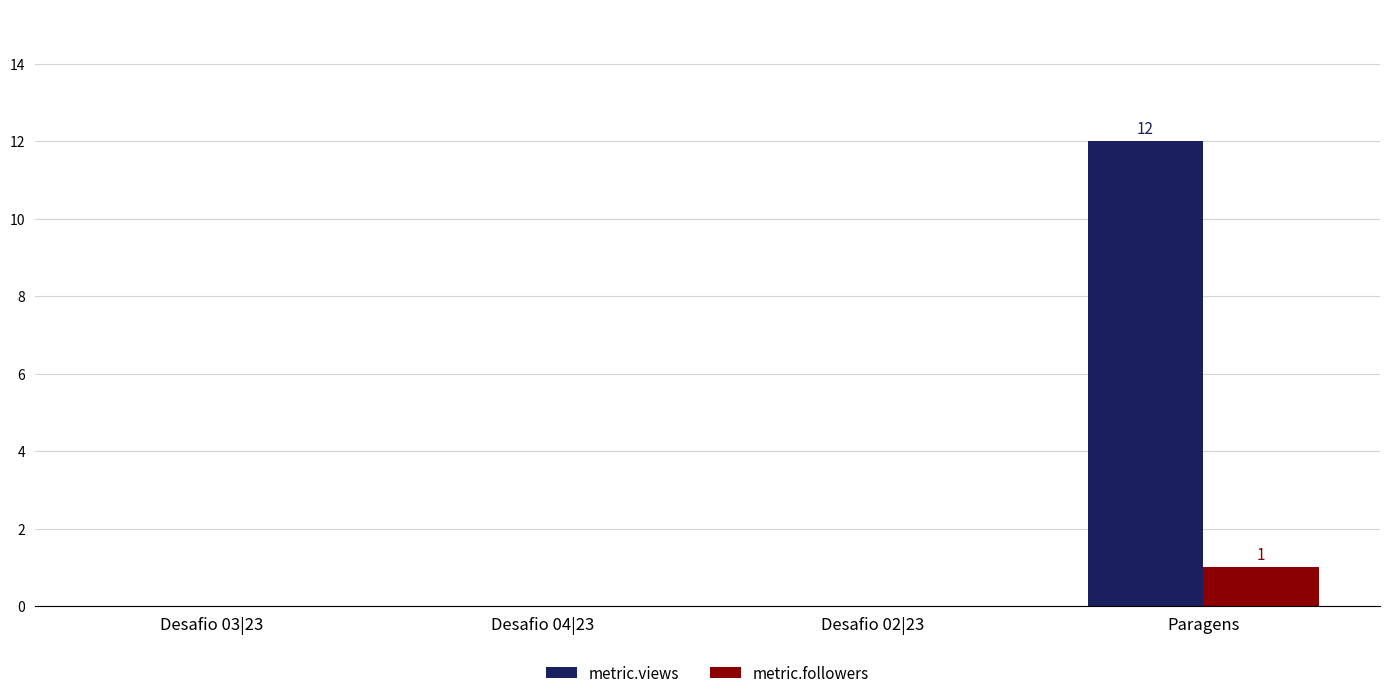

Reading right to left, transcribe all the data shown in this chart.

metric.views: 12	0	0	0
metric.followers: 1	0	0	0